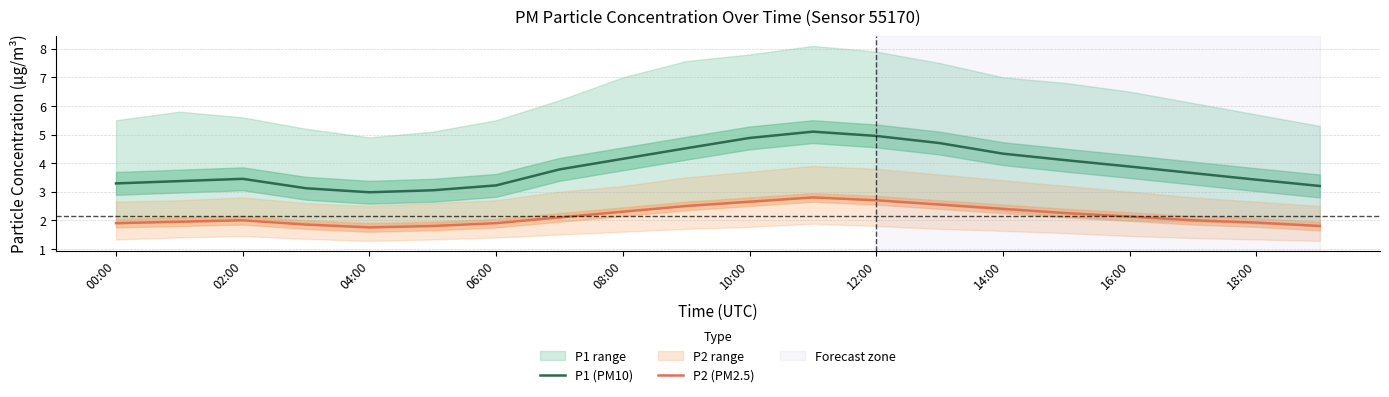

At how many categories does at least one series exceed 4?

8